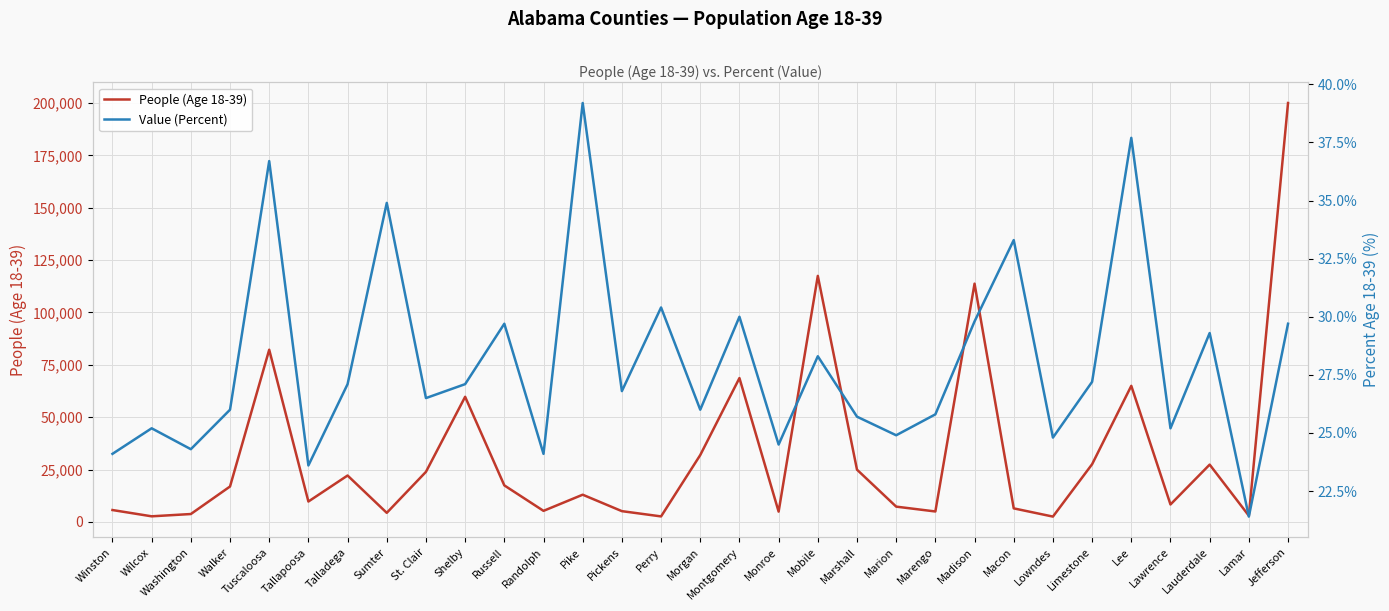

What is the greatest value displayed?

199970.0